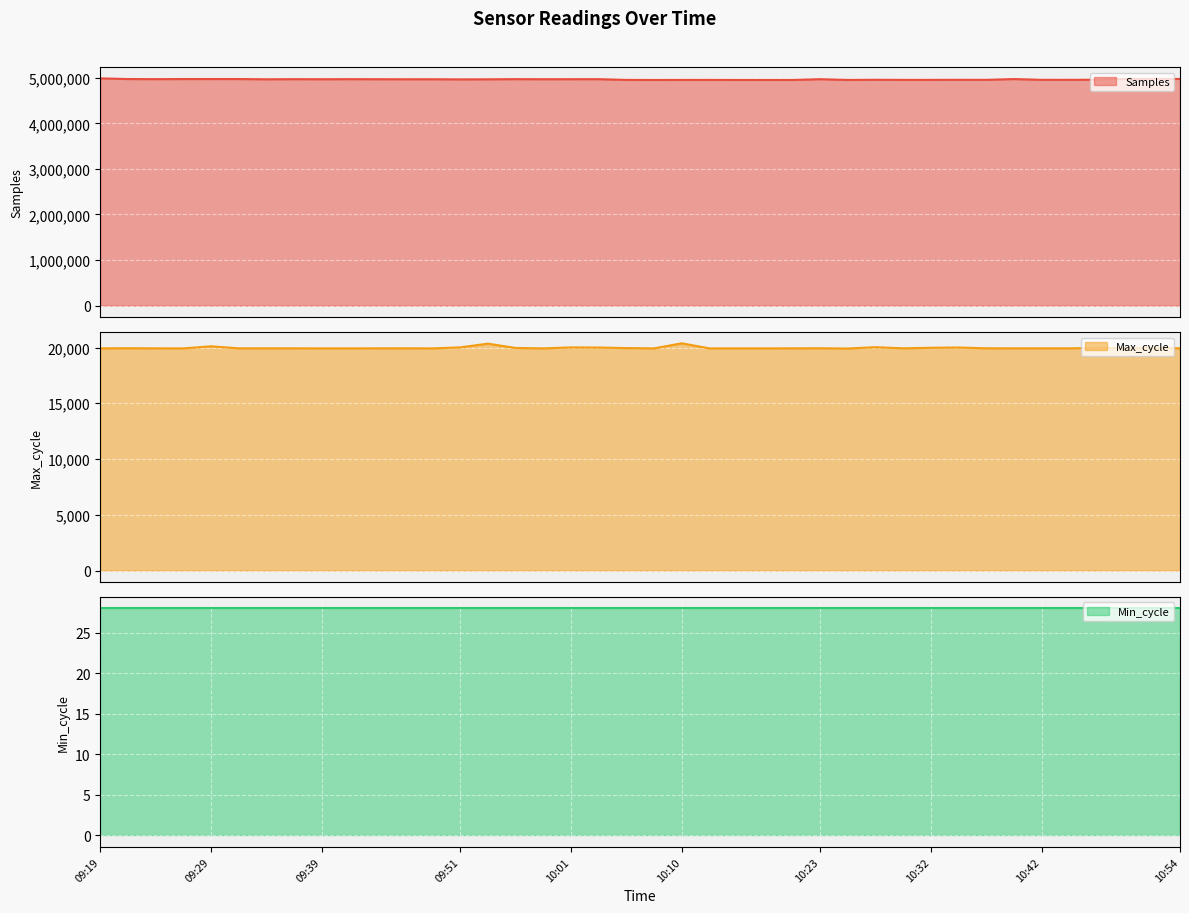

What is the maximum value for Samples?

4986999